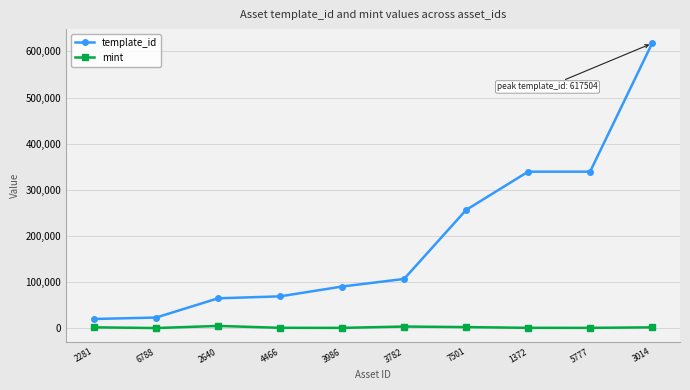

What are all the series names shown in the legend?

template_id, mint